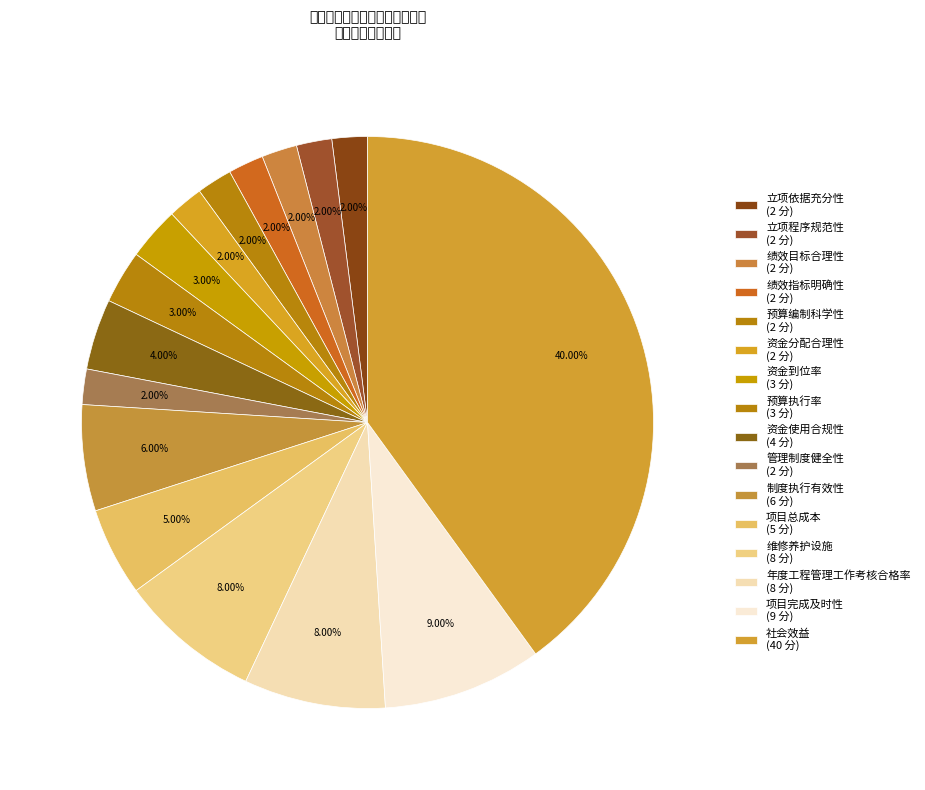

Does 社会效益 represent more than half of the total?

No